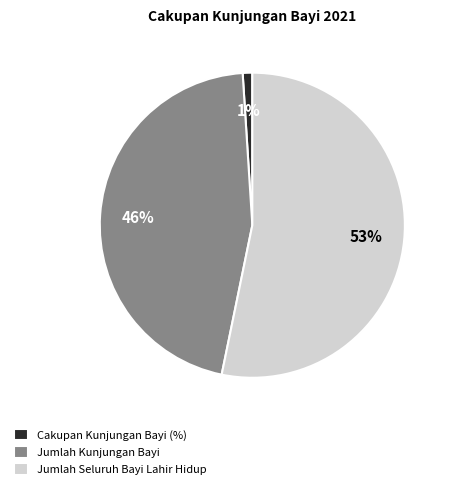

To the nearest percent, what percentage of the pie is Jumlah Seluruh Bayi Lahir Hidup?

53%